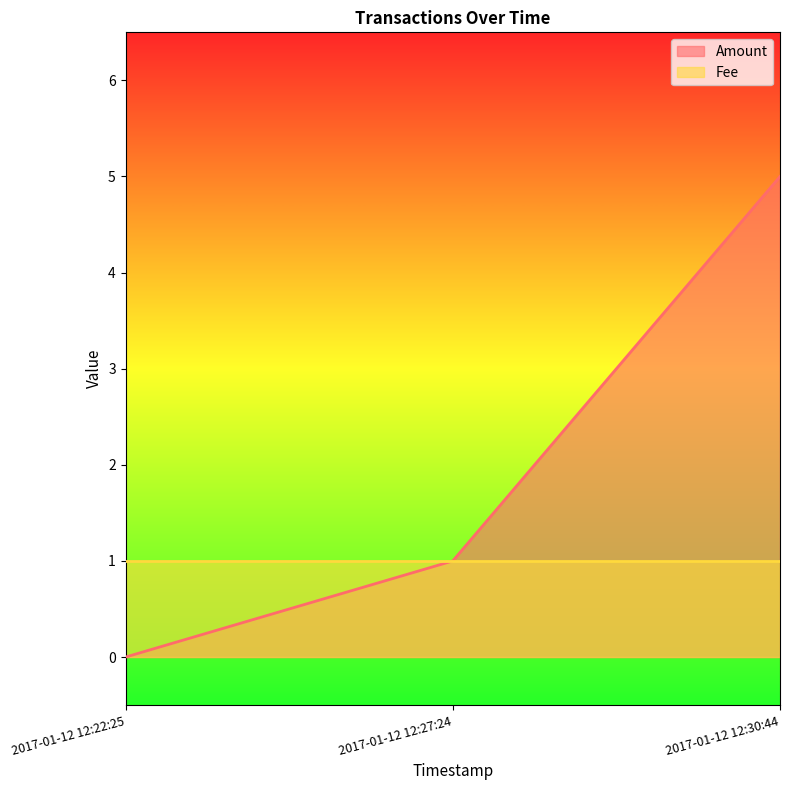

What is the difference between the values at 2017-01-12 12:27:24 and 2017-01-12 12:30:44?

4